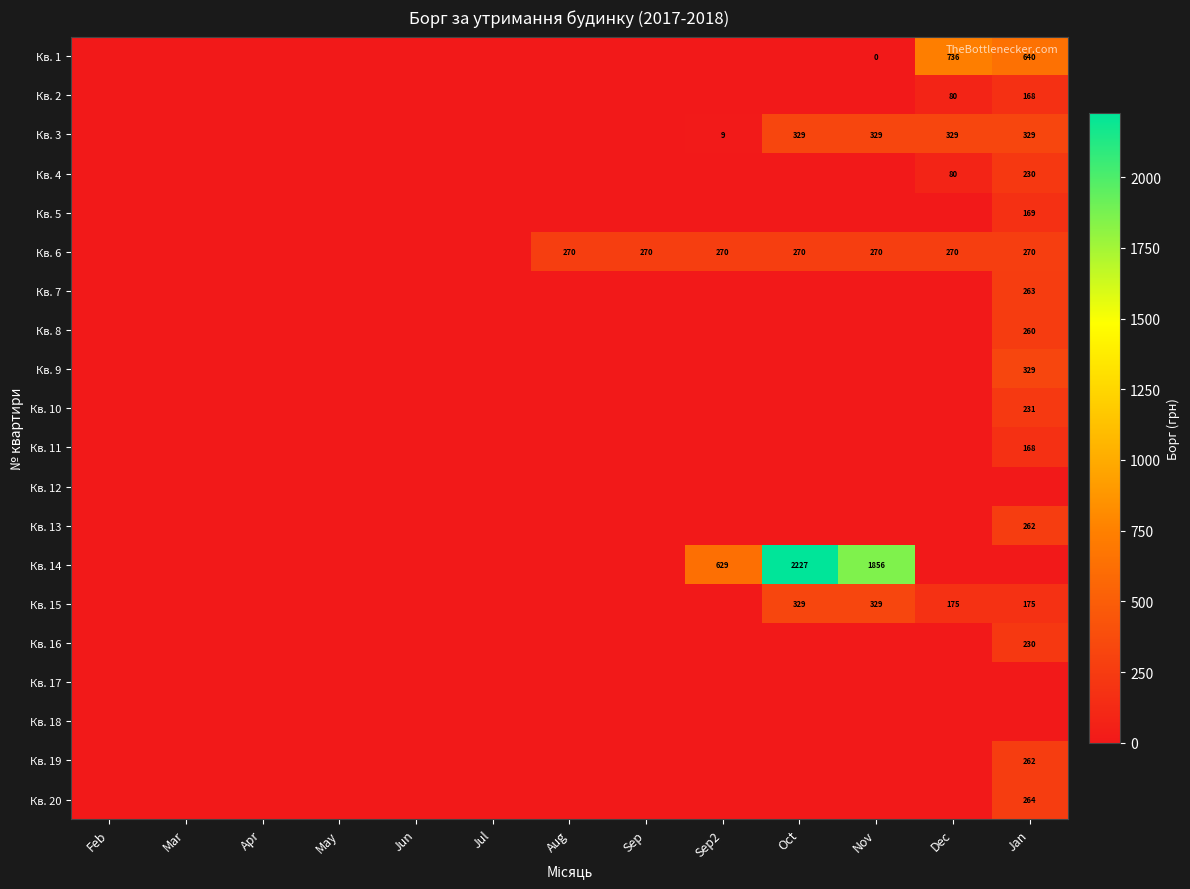

List the labels in order of Кв. 3 value, largest first.

Oct, Nov, Dec, Jan, Sep2, Feb, Mar, Apr, May, Jun, Jul, Aug, Sep